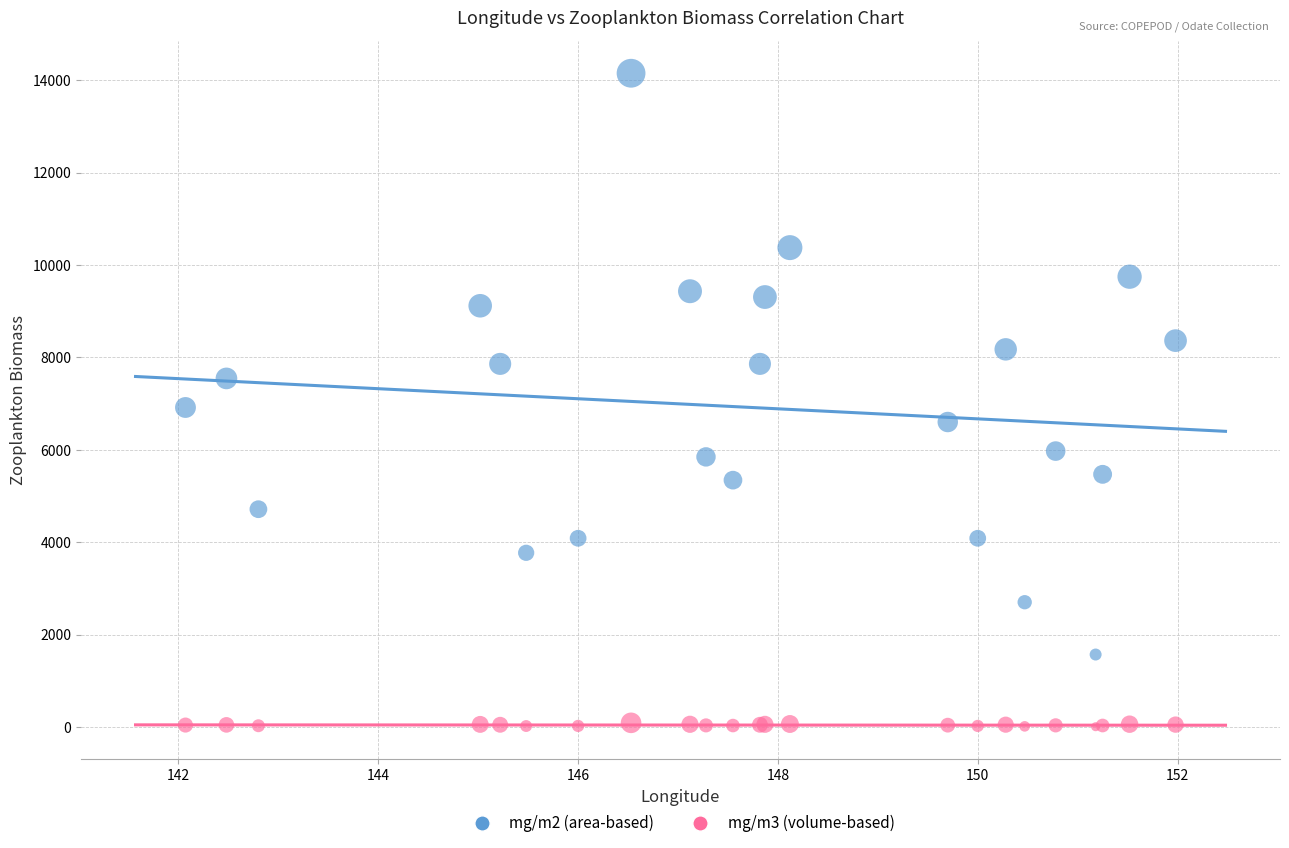

What is the X range (max minus min) for the scatter plot?

9.9